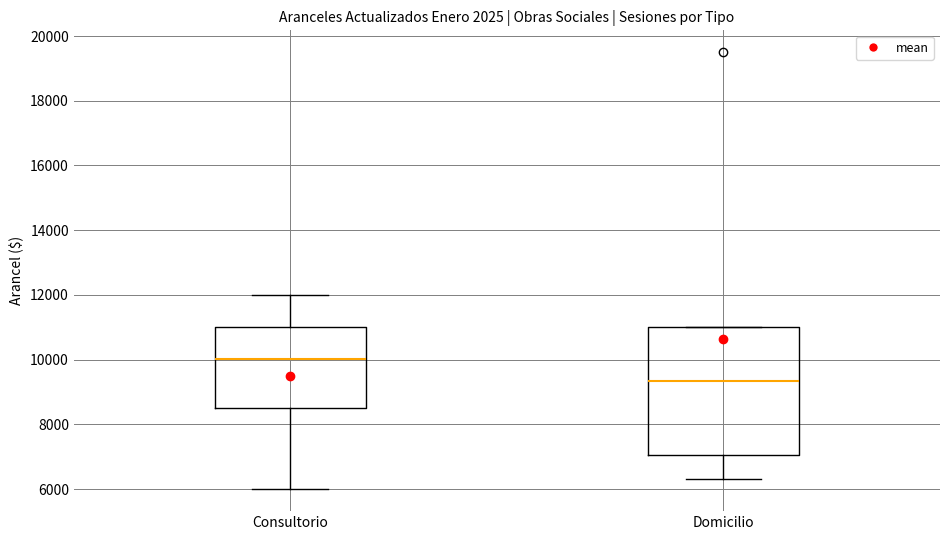

Where does the lower whisker of the box for Consultorio end on the y-axis? The values are not printed on the chart, so give them approximately, as read against the axis.

6000